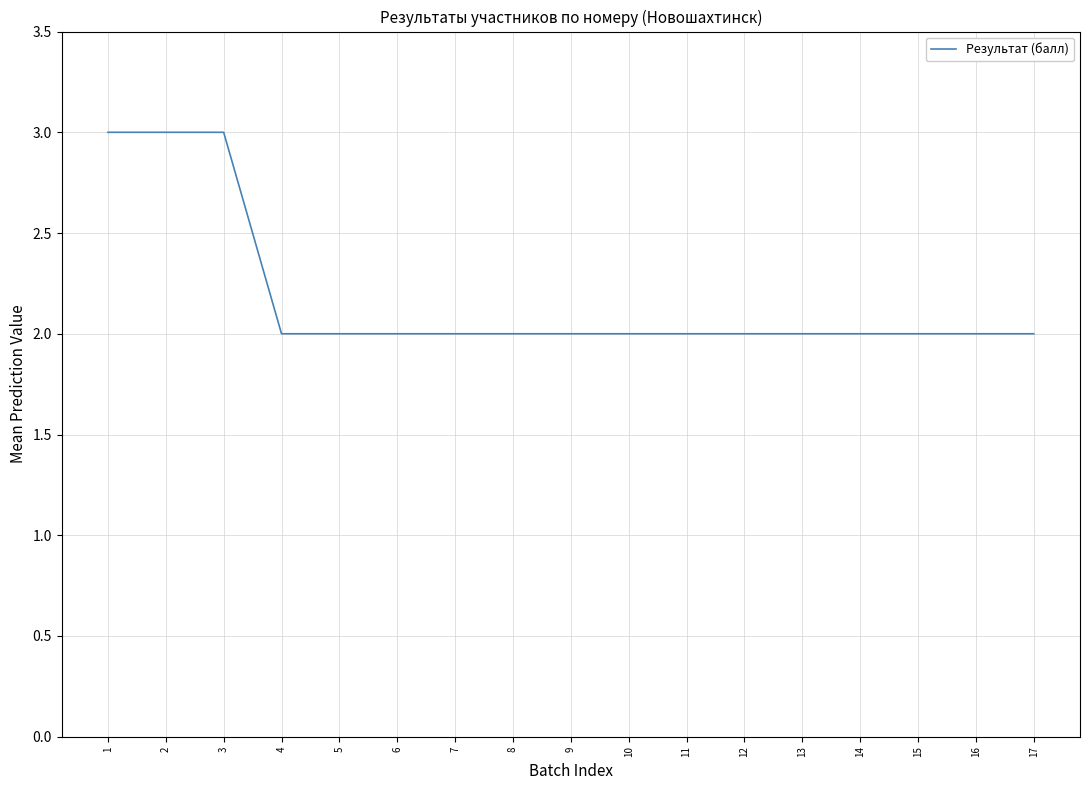

The value at 9 is 3. True or false?

False